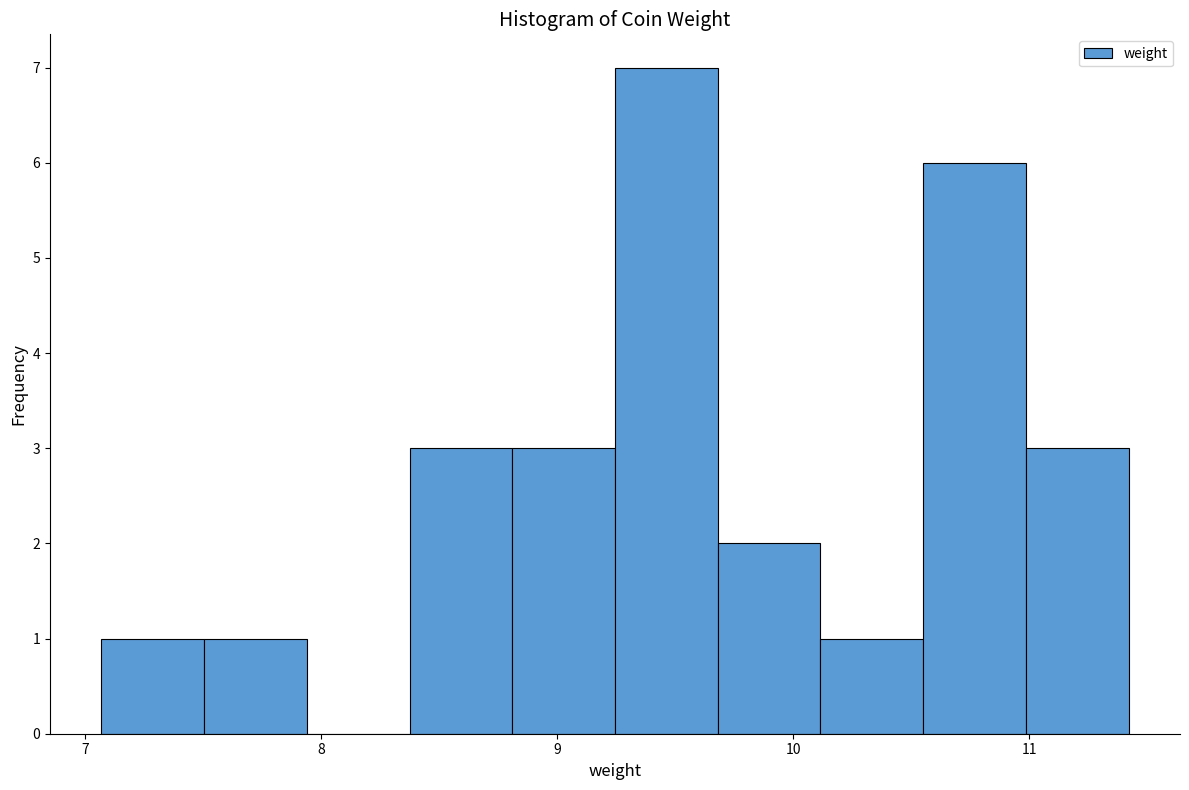

Reading left to right, list every bar in this chart as the range it spans on the x-axis followed by its height. Neither the bar edges nor the heights are printed on the chart, so give them approximately, as read against the axes.

7.1 to 7.5: 1
7.5 to 7.9: 1
7.9 to 8.4: 0
8.4 to 8.8: 3
8.8 to 9.2: 3
9.2 to 9.7: 7
9.7 to 10.1: 2
10.1 to 10.6: 1
10.6 to 11.0: 6
11.0 to 11.4: 3